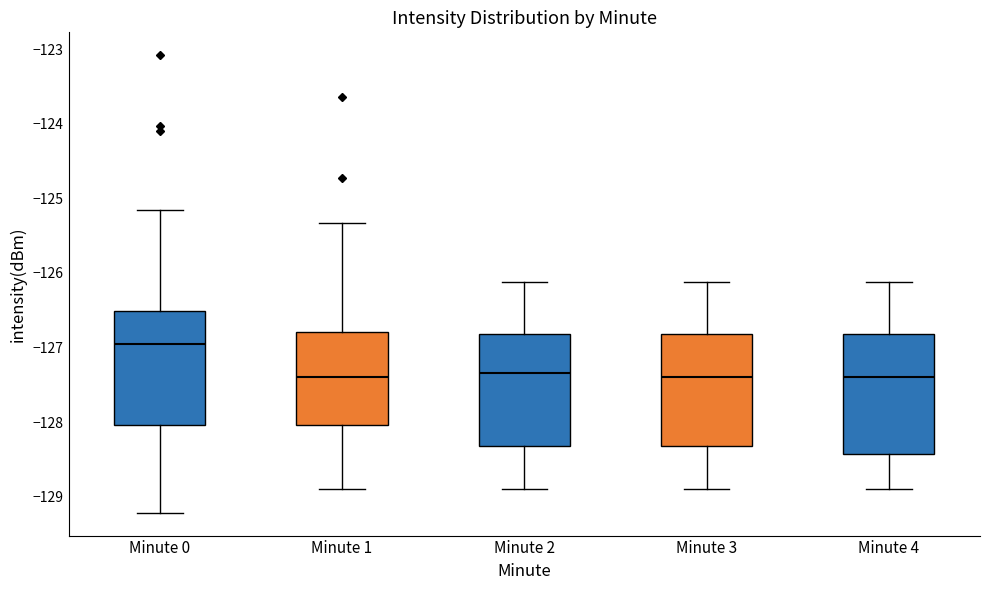

Which box has the highest median line?

Minute 0